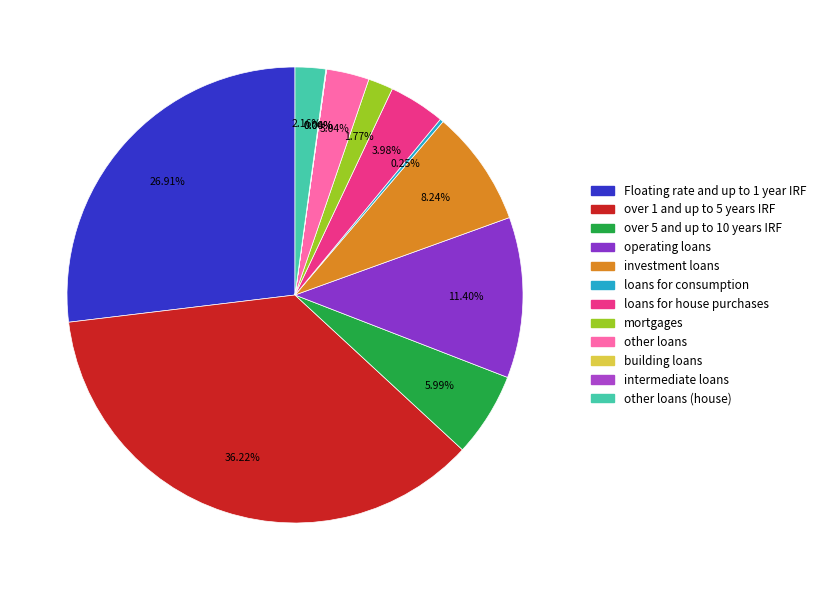

How many segments does this pie chart have?

12